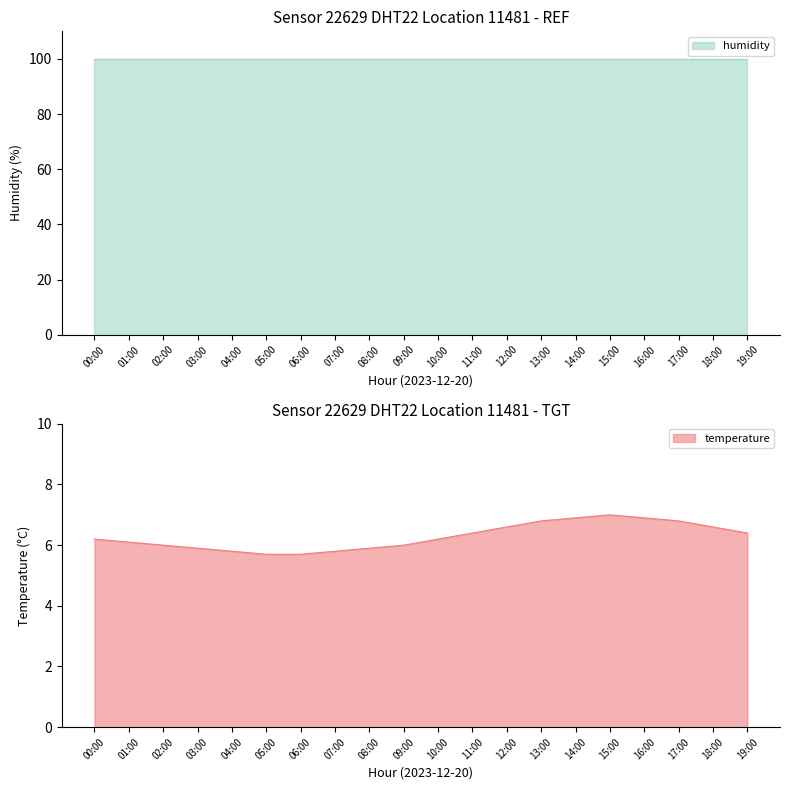

True or false: temperature has a value of 3.5 at 01:00.

False